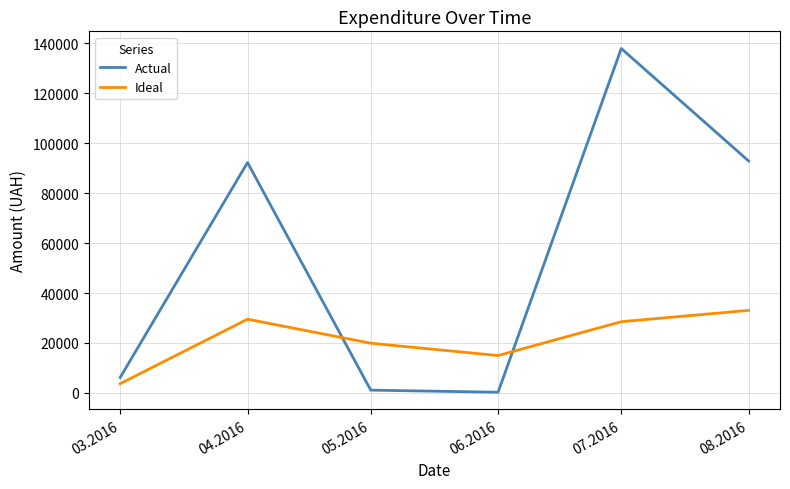

What is the difference between the highest and lowest values at 07.2016?

109318.1